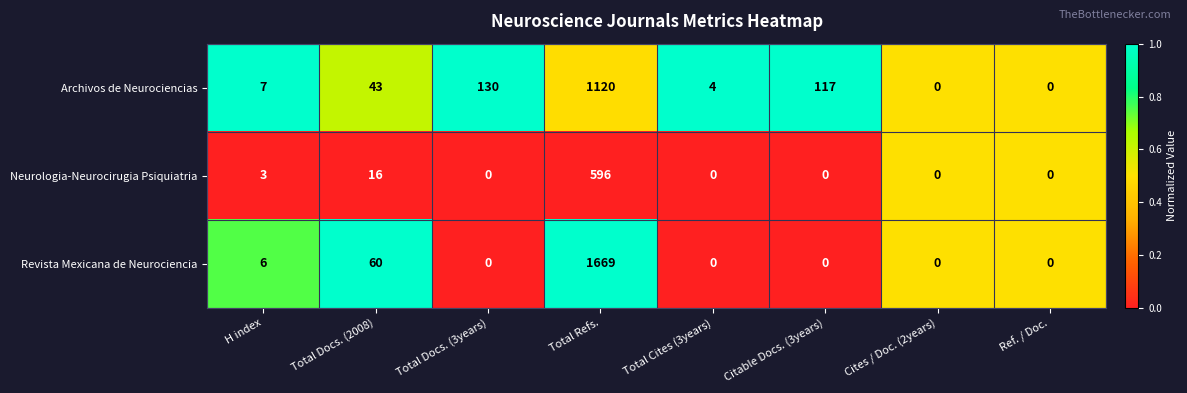

Reading left to right, transcribe all the data shown in this chart.

Archivos de Neurociencias: H index=7	Total Docs. (2008)=43	Total Docs. (3years)=130	Total Refs.=1120	Total Cites (3years)=4	Citable Docs. (3years)=117	Cites / Doc. (2years)=0	Ref. / Doc.=0
Neurologia-Neurocirugia Psiquiatria: H index=3	Total Docs. (2008)=16	Total Docs. (3years)=0	Total Refs.=596	Total Cites (3years)=0	Citable Docs. (3years)=0	Cites / Doc. (2years)=0	Ref. / Doc.=0
Revista Mexicana de Neurociencia: H index=6	Total Docs. (2008)=60	Total Docs. (3years)=0	Total Refs.=1669	Total Cites (3years)=0	Citable Docs. (3years)=0	Cites / Doc. (2years)=0	Ref. / Doc.=0